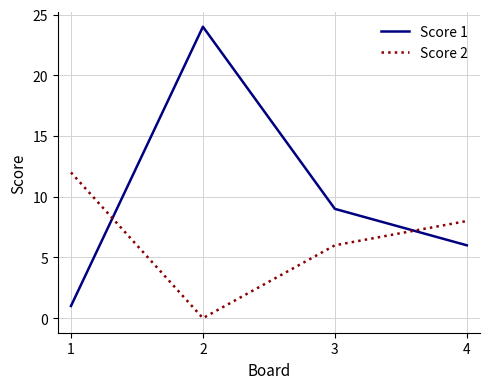

At which label does Score 1 reach its minimum?

1